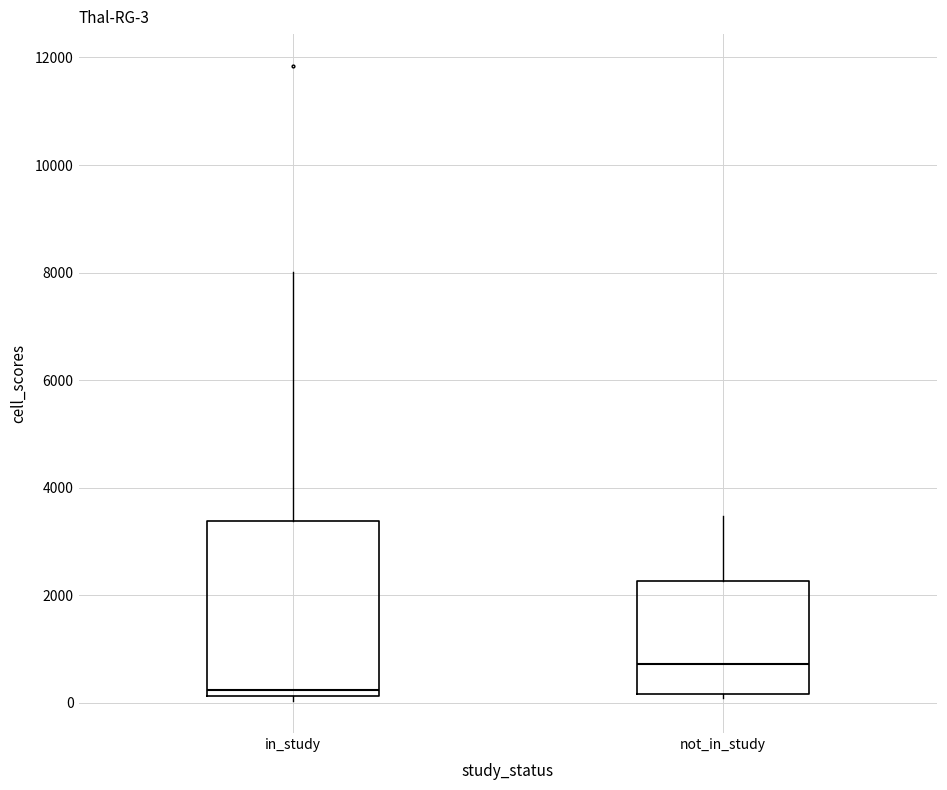

Which box's median line is the lowest?

in_study